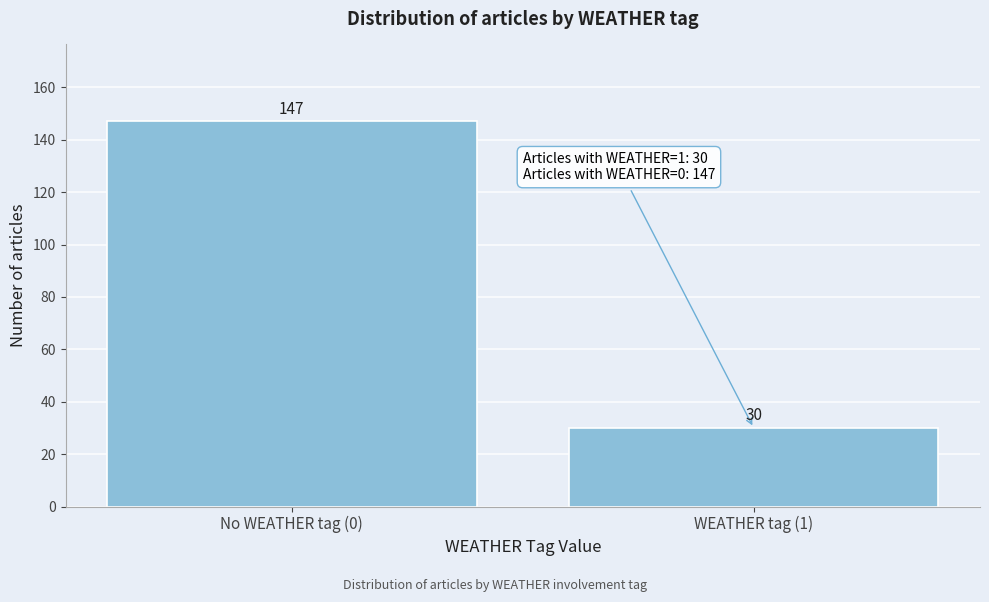

Reading left to right, transcribe all the data shown in this chart.

No WEATHER tag (0)=147	WEATHER tag (1)=30